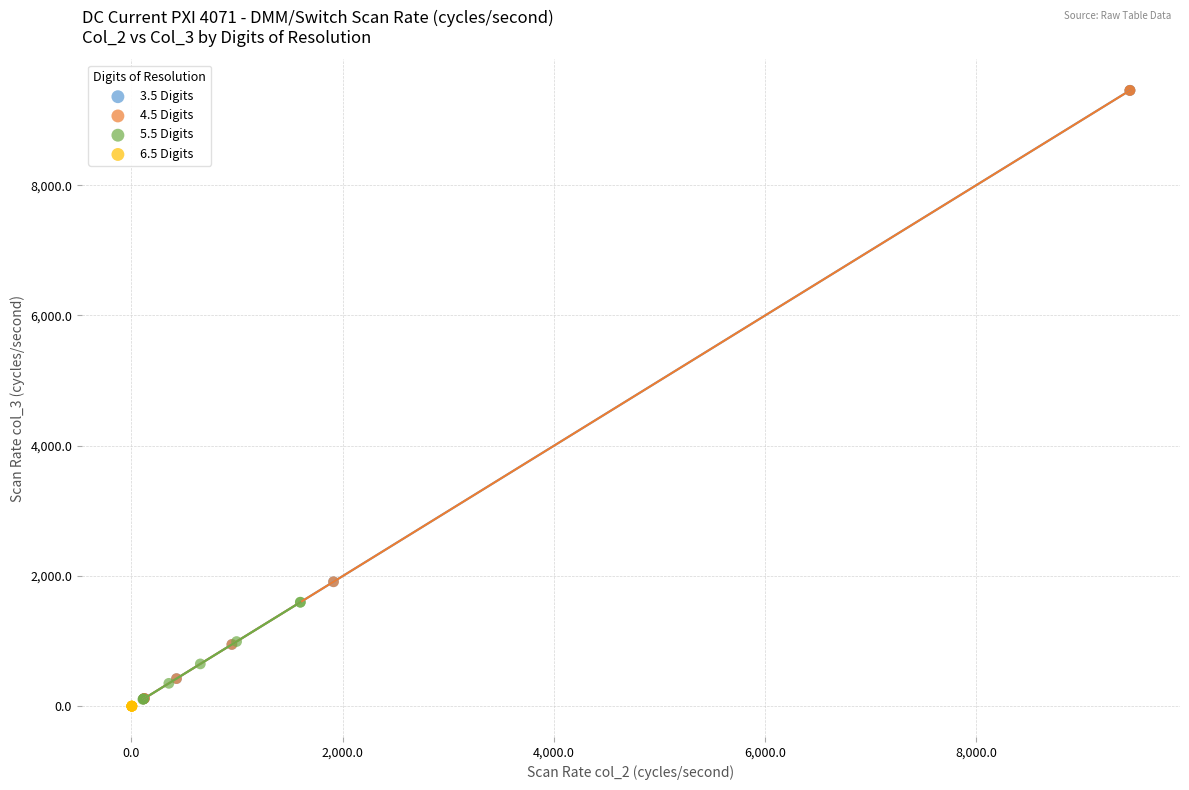

Which series has the largest Y range (max minus min)?

3.5 Digits